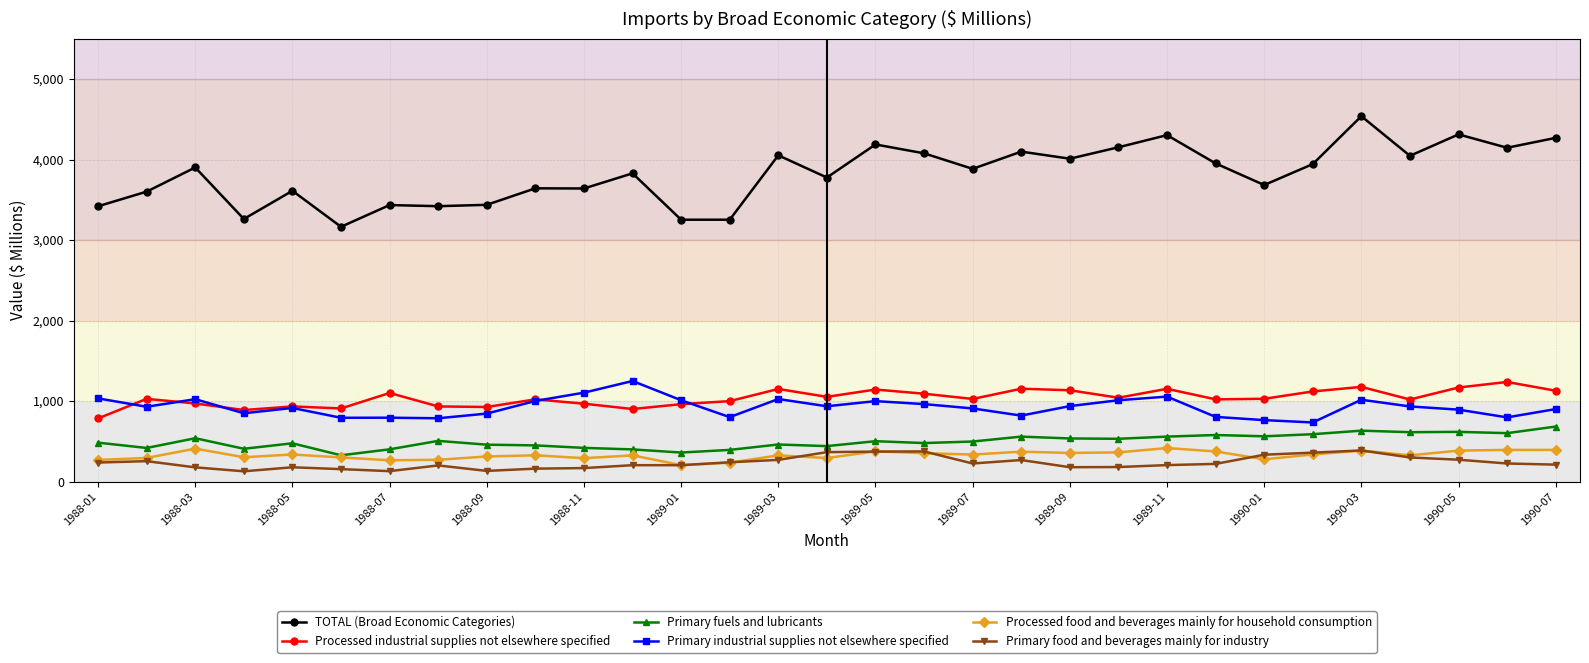

True or false: TOTAL (Broad Economic Categories) and Processed industrial supplies not elsewhere specified cross at least once.

False